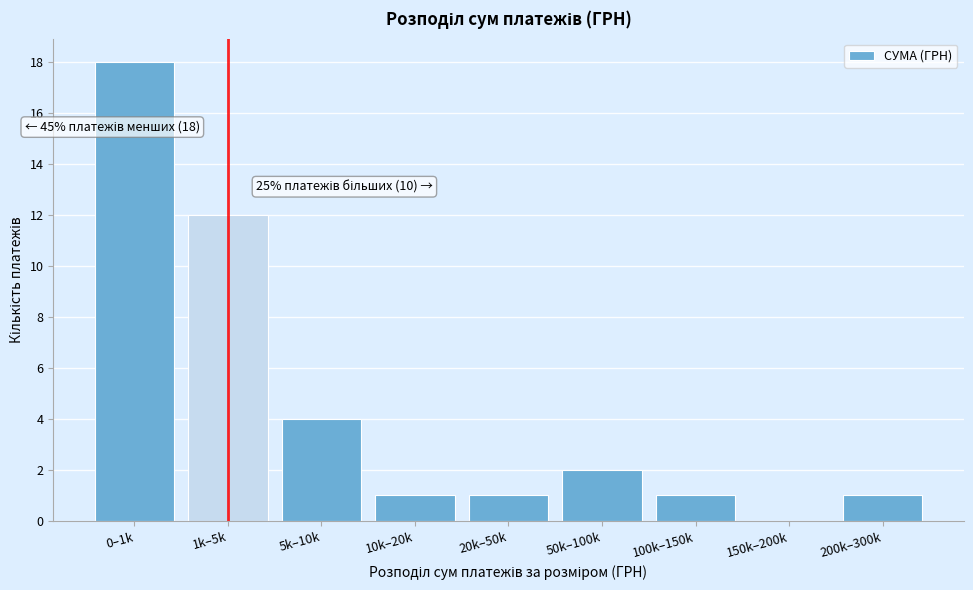

Reading left to right, transcribe all the data shown in this chart.

0–1k=18	1k–5k=12	5k–10k=4	10k–20k=1	20k–50k=1	50k–100k=2	100k–150k=1	150k–200k=0	200k–300k=1